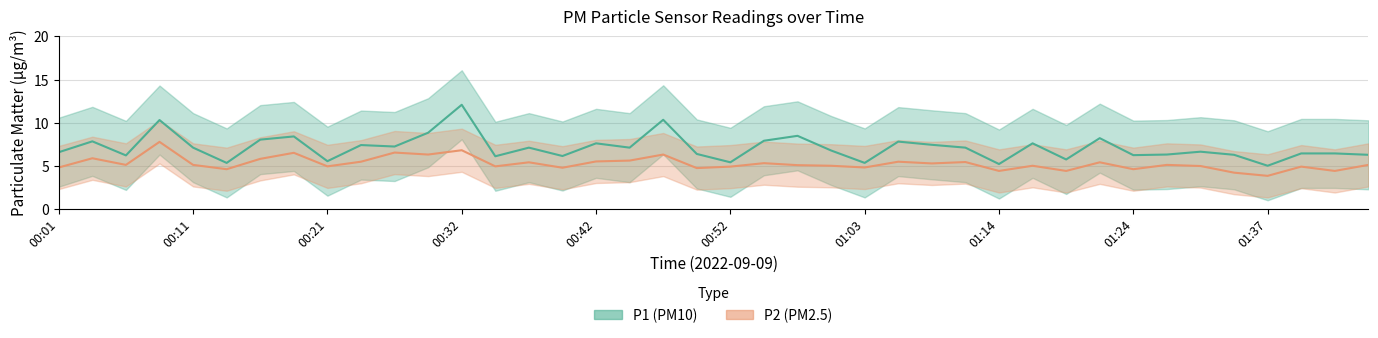

How many series are shown in this chart?

2